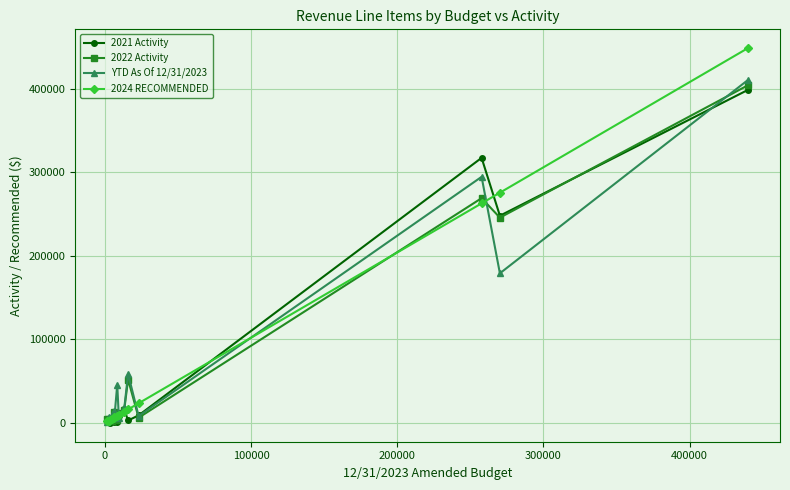

At how many categories does at least one series exceed 33420?

5